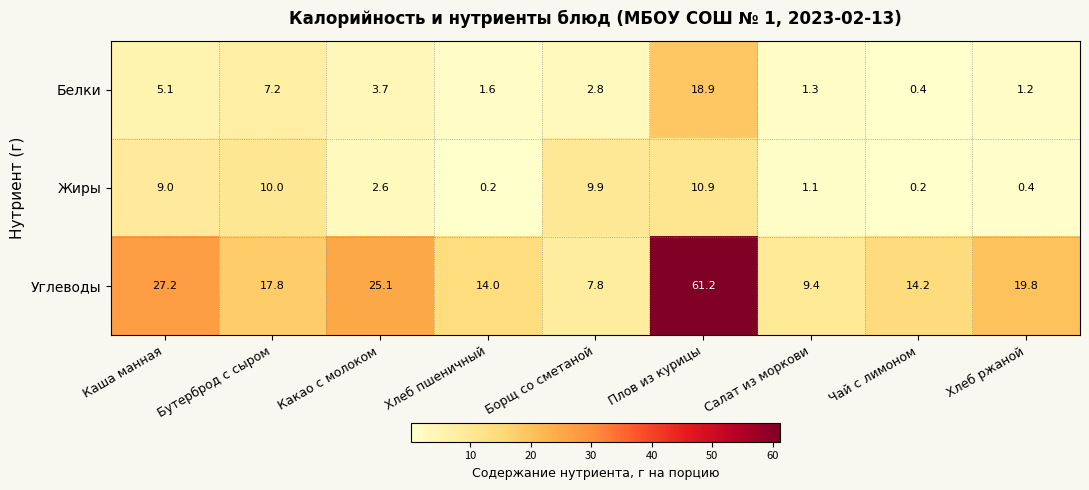

What is the difference between the Белки values at Каша манная and Хлеб пшеничный?

3.5